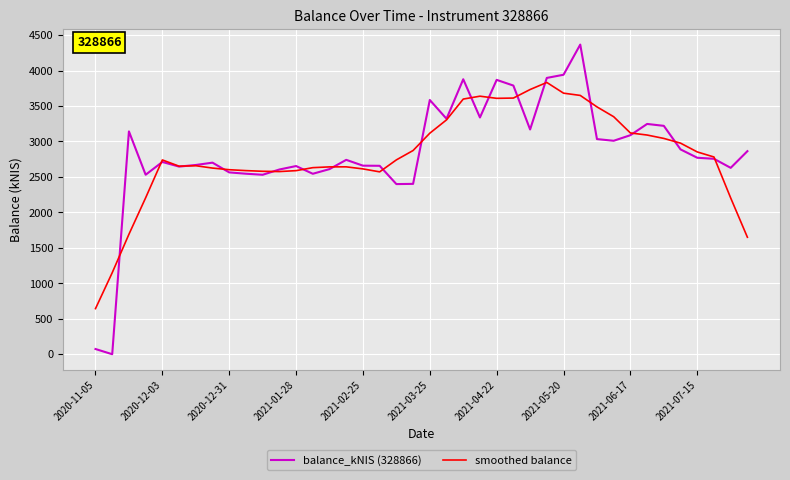

What is the greatest value displayed?

4366.4